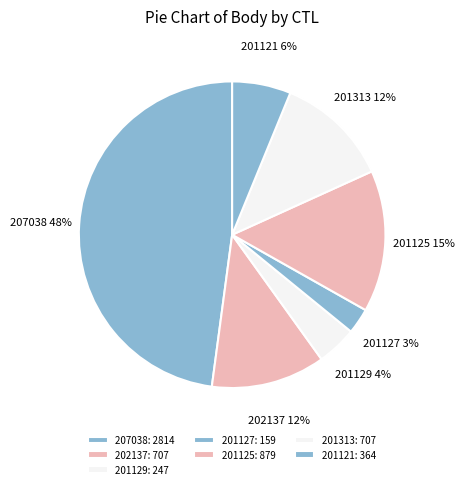

Is the sum of 207038 and 201127 greater than half?

Yes